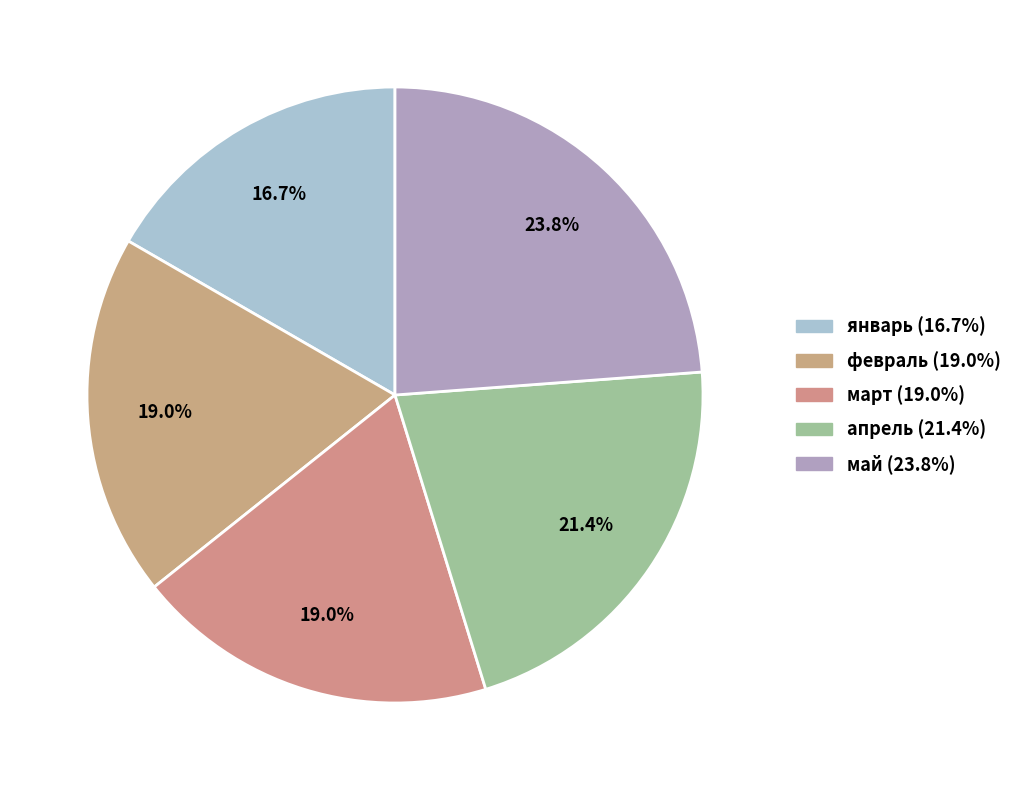

The апрель slice represents 29% of the pie. True or false?

False